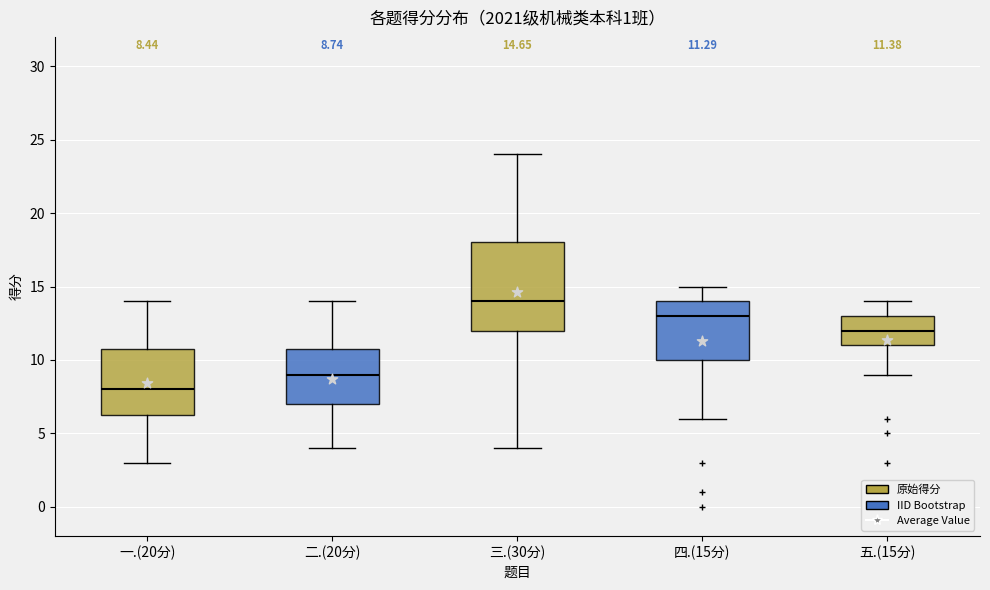

Which box has the lowest median line?

一.(20分)